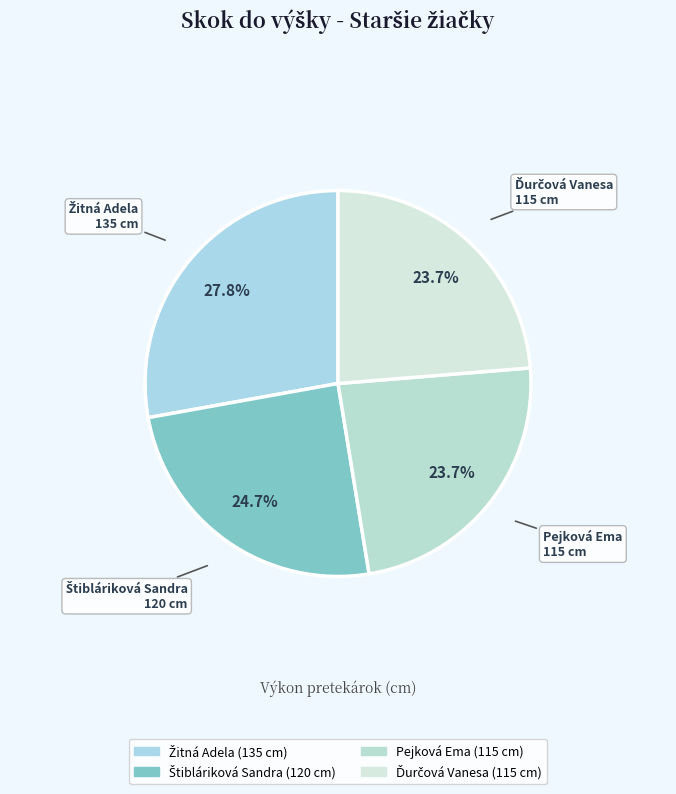

What portion of the pie excludes Pejková Ema?

76.3%